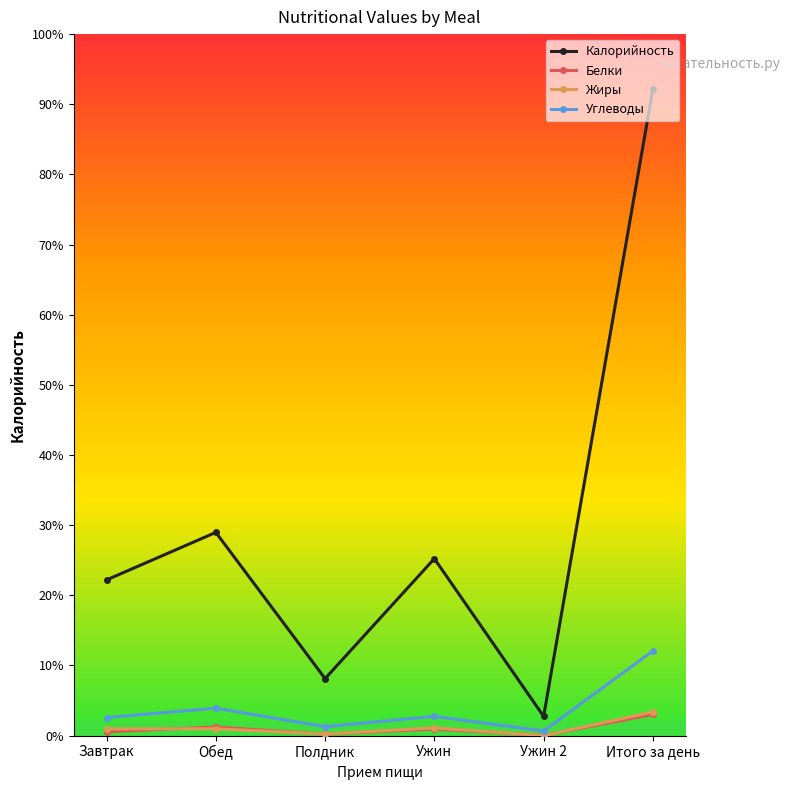

What are all the series names shown in the legend?

Калорийность, Белки, Жиры, Углеводы